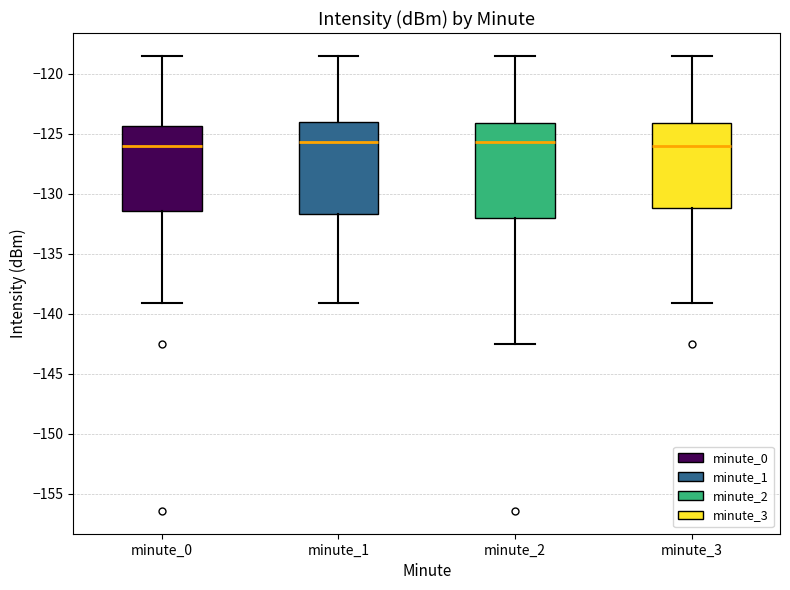

Reading left to right, transcribe this box plot: for each box, give where its median line is, the range the box spans, and where its two whiskers end, as read against the y-axis. The values are not printed on the chart, so give them approximately, as read against the axis.

minute_0: median -126.0, box -131.5 to -124.5, whiskers -139.0 to -118.5
minute_1: median -125.5, box -131.5 to -124.0, whiskers -139.0 to -118.5
minute_2: median -125.5, box -132.0 to -124.0, whiskers -142.5 to -118.5
minute_3: median -126.0, box -131.0 to -124.0, whiskers -139.0 to -118.5